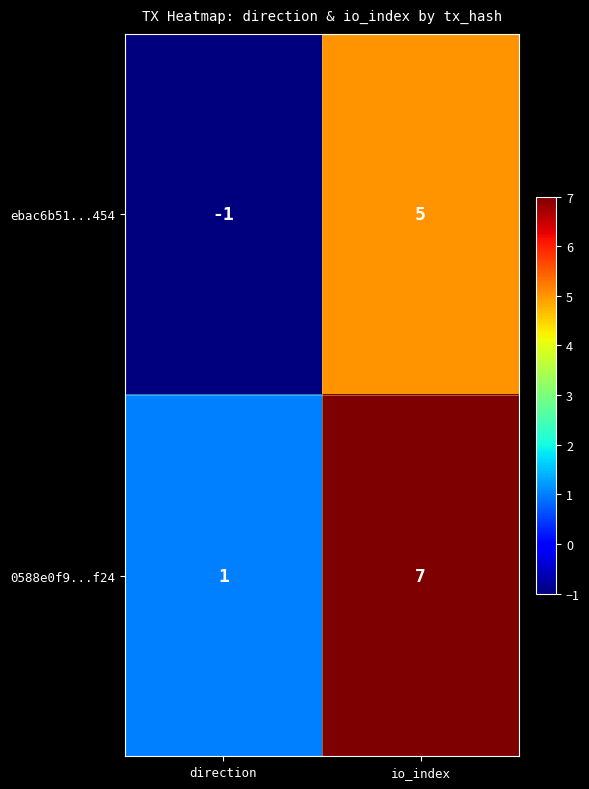

At how many categories does at least one series exceed 2?

1